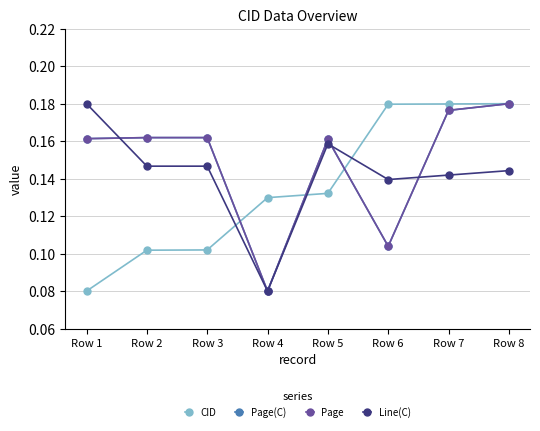

Is it true that Page(C) equals 0.3 at Row 5?

False